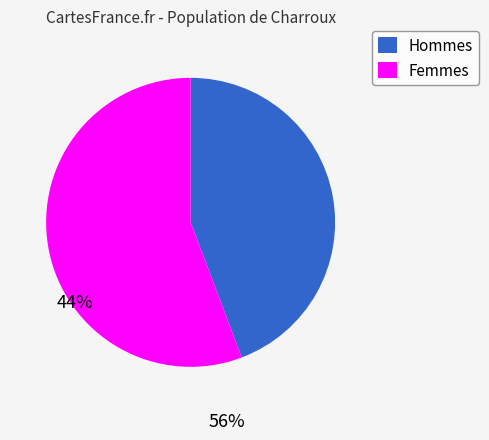

Does any single category account for the majority?

Yes